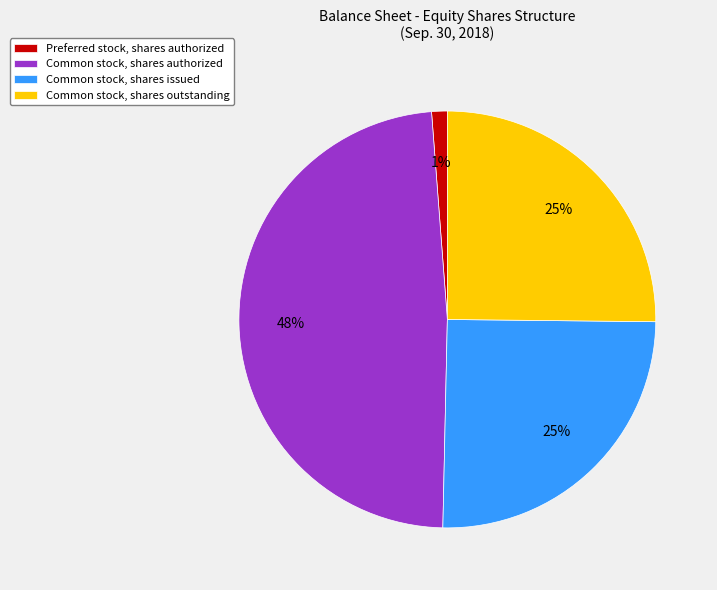

Is it true that Common stock, shares authorized is 37% of the pie?

False